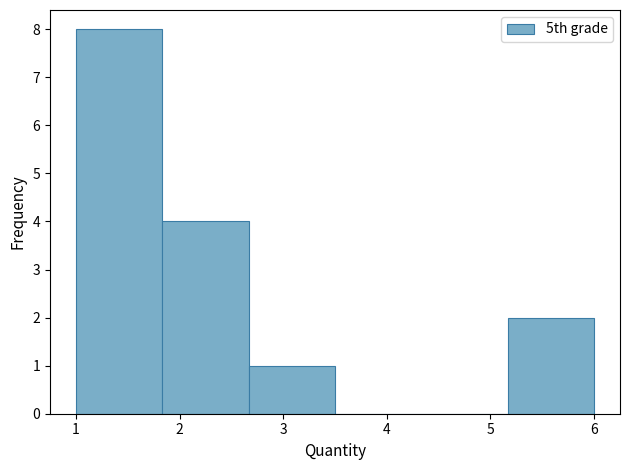

What is the height of the bar covering 1.8 to 2.7 on the x-axis? Neither the bar edges nor the heights are printed on the chart, so give them approximately, as read against the axes.

4